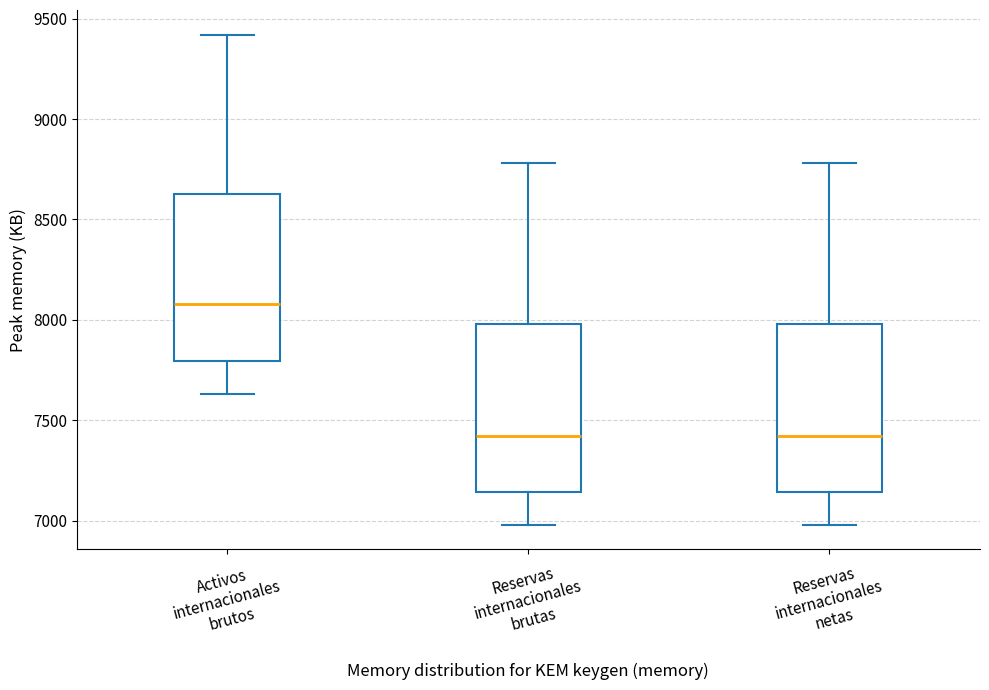

Where does the upper whisker of the box for Activos internacionales brutos end on the y-axis? The values are not printed on the chart, so give them approximately, as read against the axis.

9400